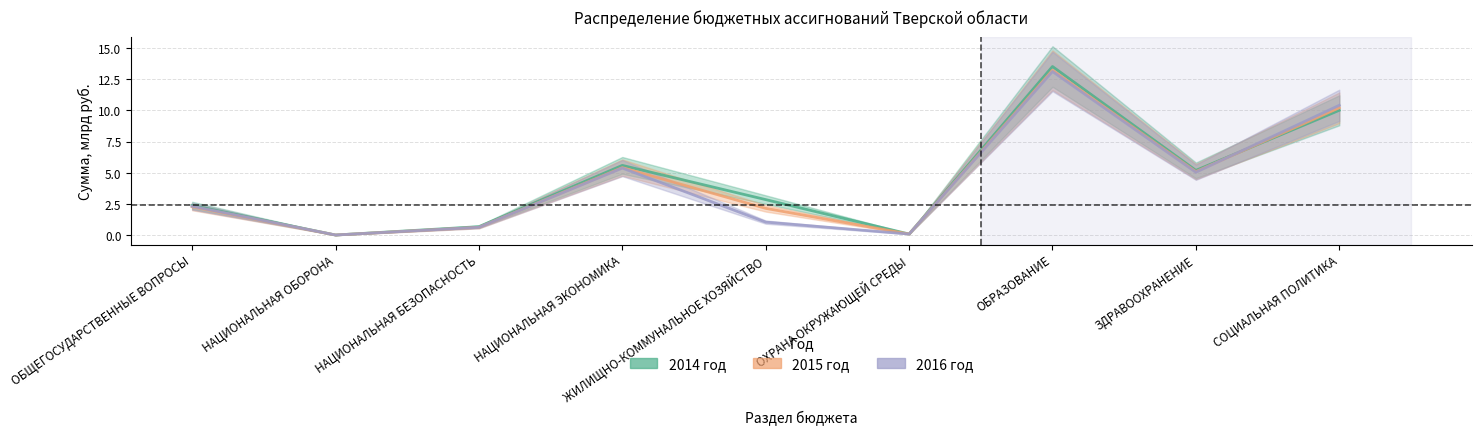

What is the average value of the 2015 год (line) series?

4.4